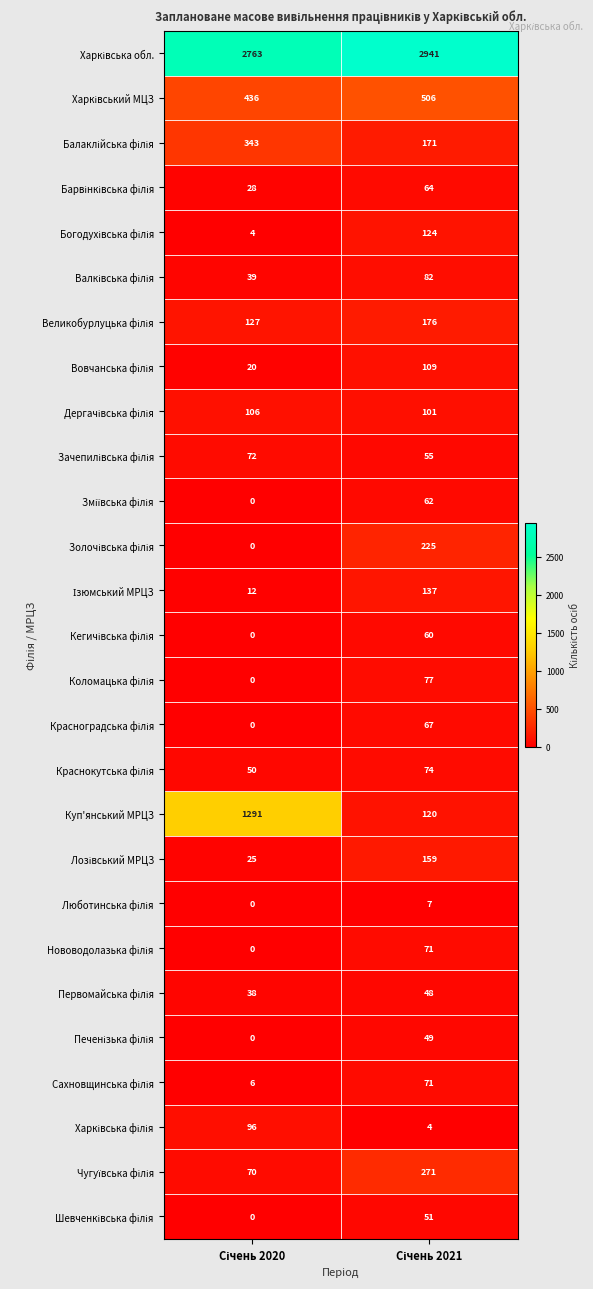

Which series has the largest range (max minus min)?

Куп'янський МРЦЗ